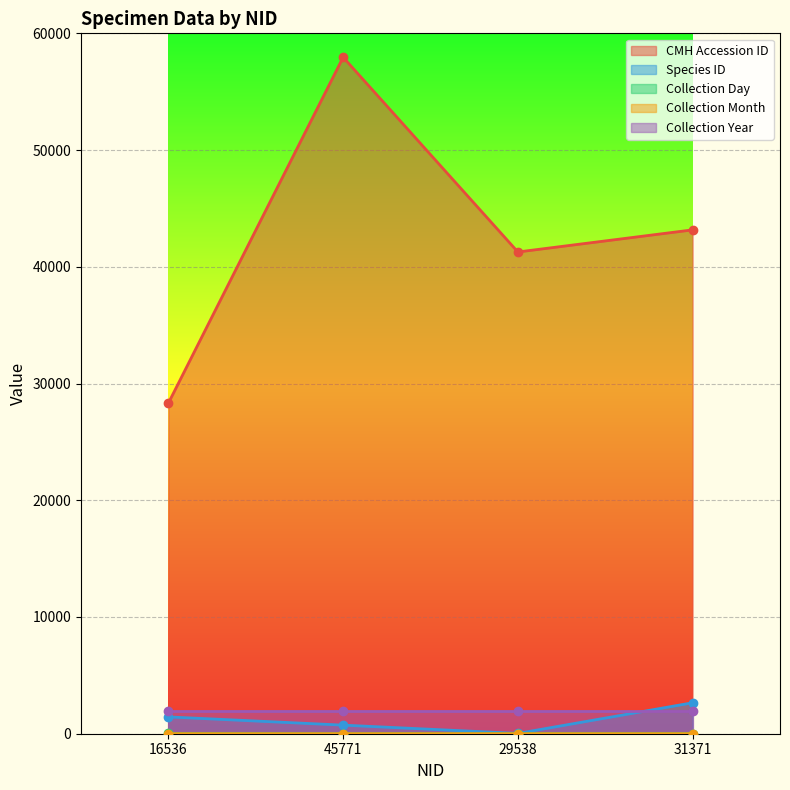

True or false: CMH Accession ID has more than 1 interior local peaks.

False